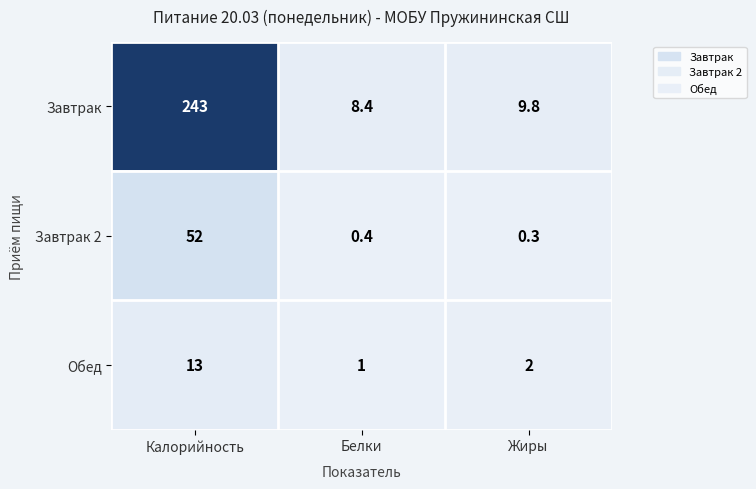

Reading left to right, transcribe all the data shown in this chart.

Завтрак: Калорийность=243.0	Белки=8.4	Жиры=9.8
Завтрак 2: Калорийность=52.0	Белки=0.4	Жиры=0.3
Обед: Калорийность=13.0	Белки=1.0	Жиры=2.0